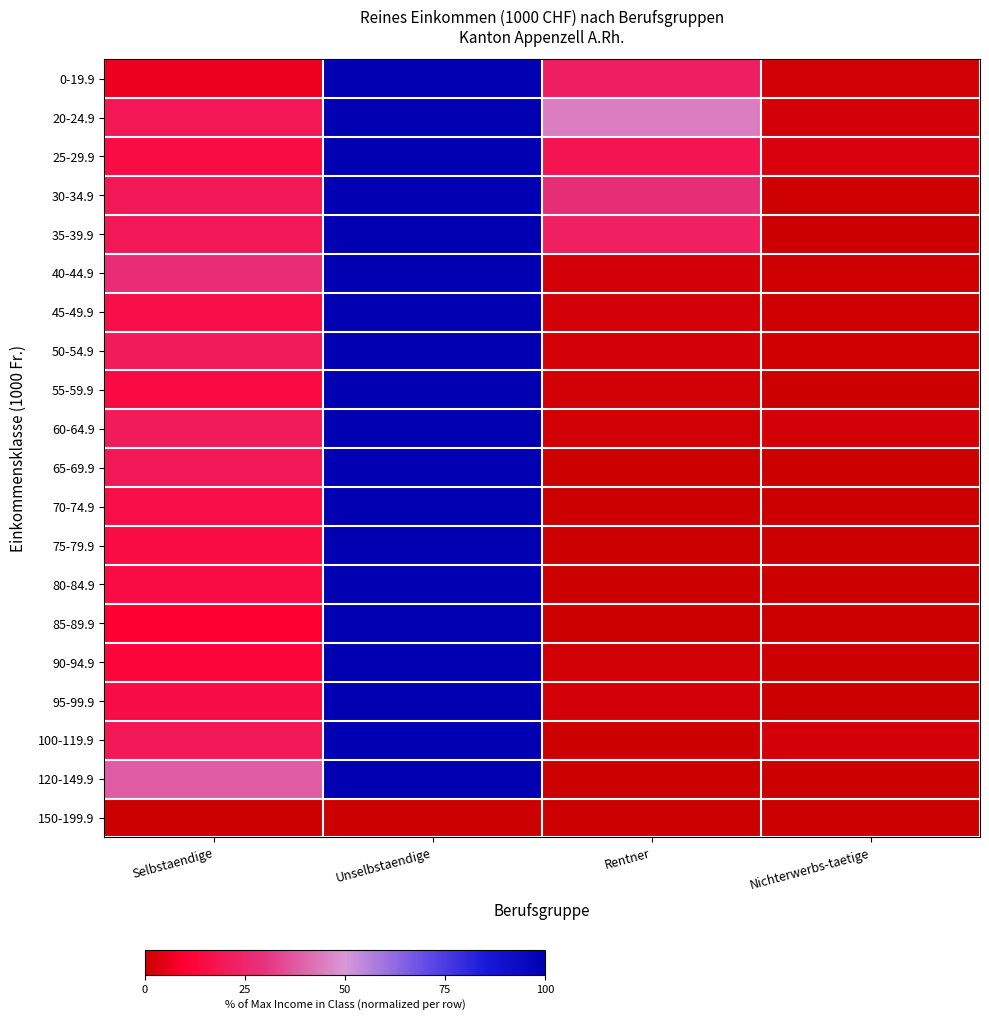

What is the spread (max minus min) of values at Rentner?

44.8